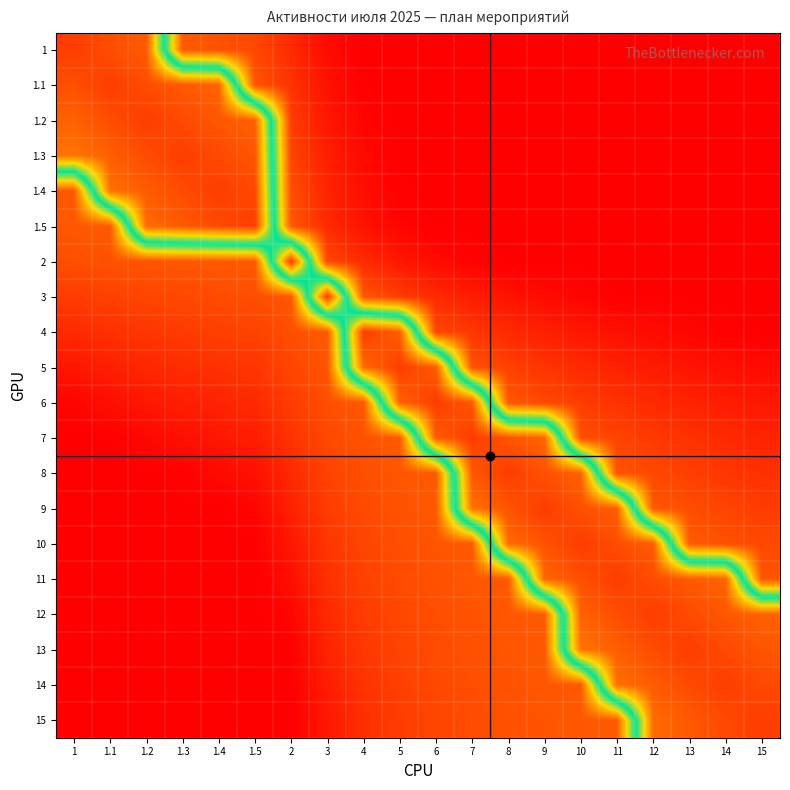

What is the minimum value shown in the chart?

0.1